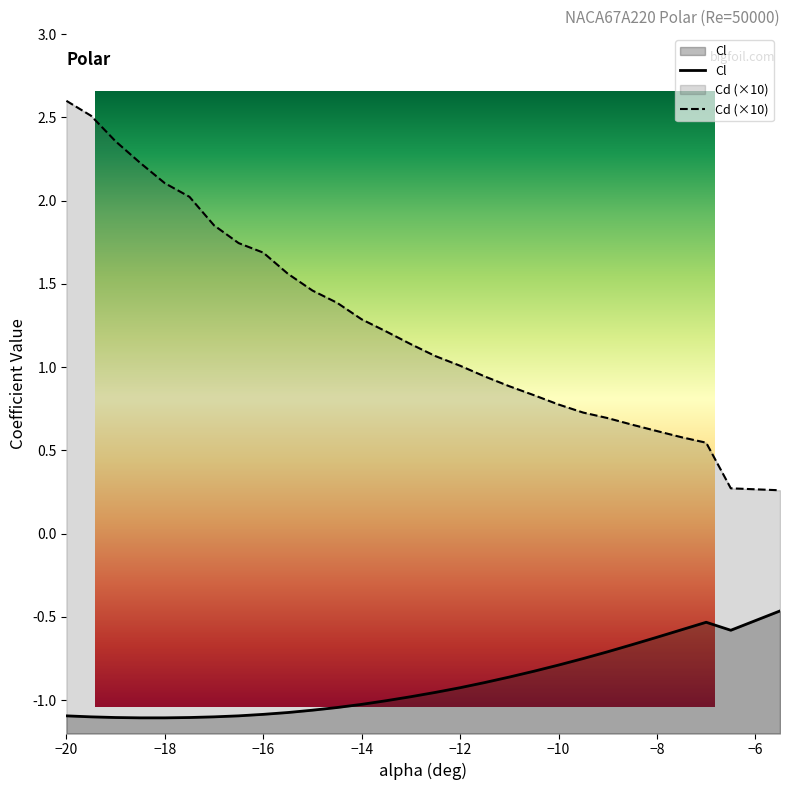

Reading left to right, extract all data points from this chart.

Cl: -20=-1.1	-19.5=-1.1	-19=-1.1	-18.5=-1.1	-18=-1.1	-17.5=-1.1	-17=-1.1	-16.5=-1.1	-16=-1.1	-15.5=-1.1	-15=-1.1	-14.5=-1.0	-14=-1.0	-13.5=-1.0	-13=-1.0	-12.5=-1.0	-12=-0.9	-11.5=-0.9	-11=-0.9	-10.5=-0.8	-10=-0.8	-9.5=-0.8	-9=-0.7	-8.5=-0.7	-8=-0.6	-7.5=-0.6	-7=-0.5	-6.5=-0.6	-6=-0.5	-5.5=-0.5
Cd: -20=2.6	-19.5=2.5	-19=2.4	-18.5=2.2	-18=2.1	-17.5=2.0	-17=1.9	-16.5=1.7	-16=1.7	-15.5=1.6	-15=1.5	-14.5=1.4	-14=1.3	-13.5=1.2	-13=1.1	-12.5=1.1	-12=1.0	-11.5=0.9	-11=0.9	-10.5=0.8	-10=0.8	-9.5=0.7	-9=0.7	-8.5=0.7	-8=0.6	-7.5=0.6	-7=0.5	-6.5=0.3	-6=0.3	-5.5=0.3